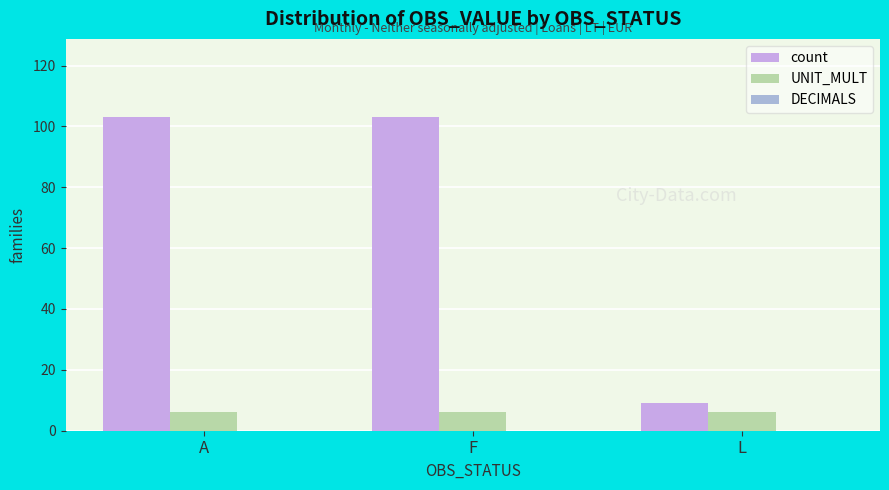

What position from the right is L?

1